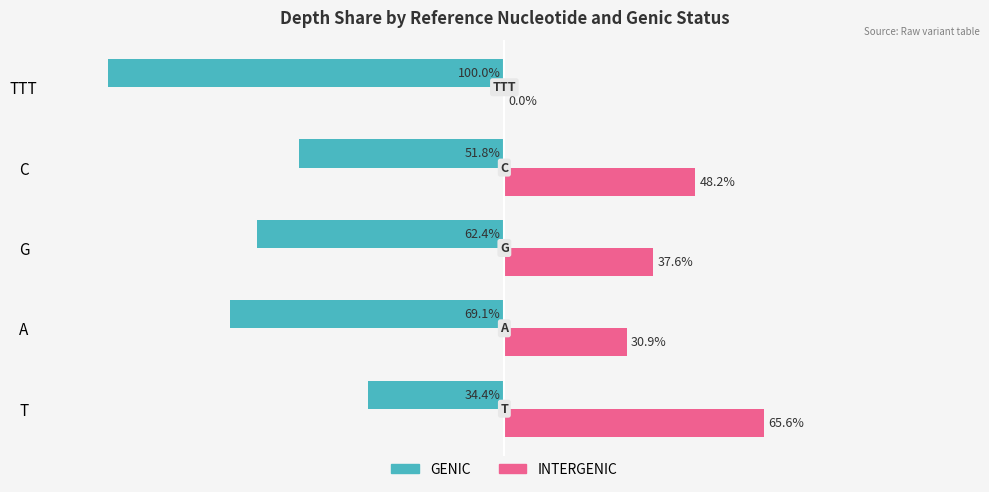

Which label corresponds to the largest value in the chart?

T